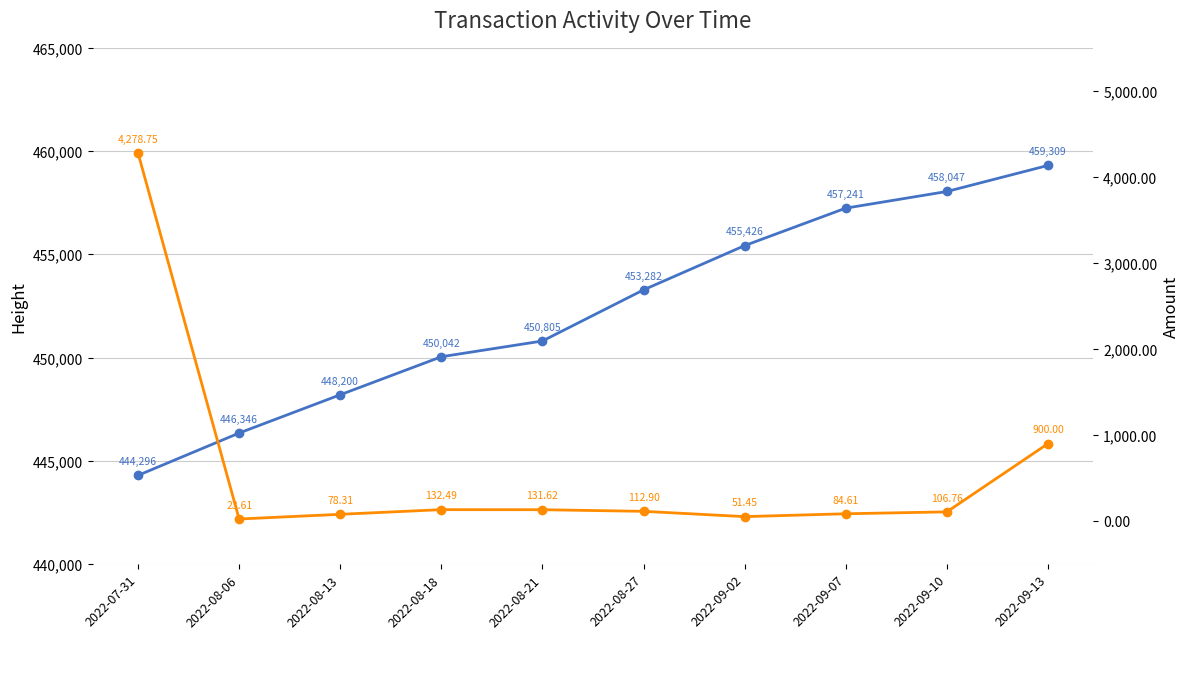

What is the value of the Height point at the 10th from the left?

459309.0